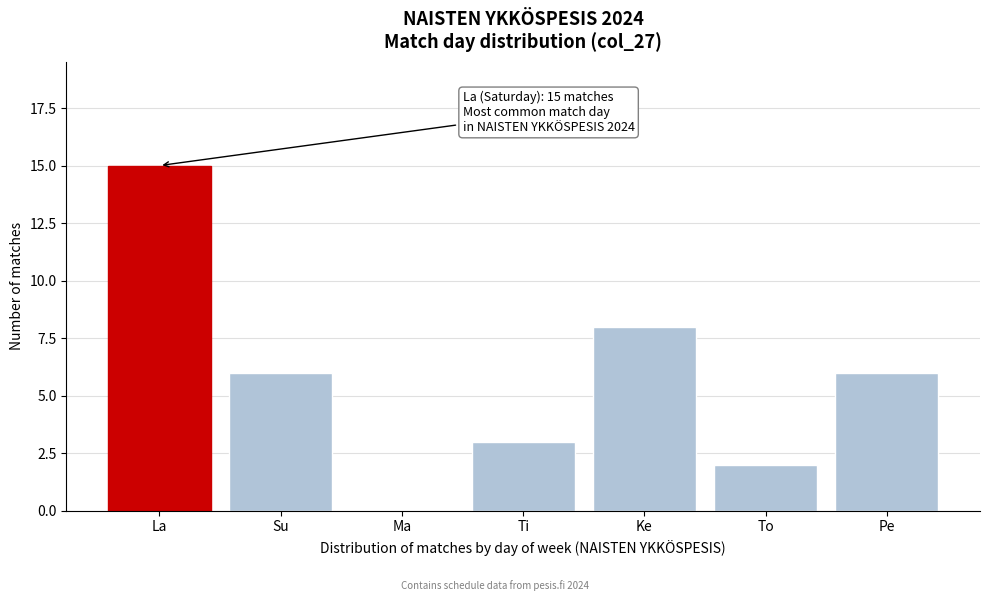

Reading right to left, transcribe all the data shown in this chart.

Pe=6	To=2	Ke=8	Ti=3	Ma=0	Su=6	La=15